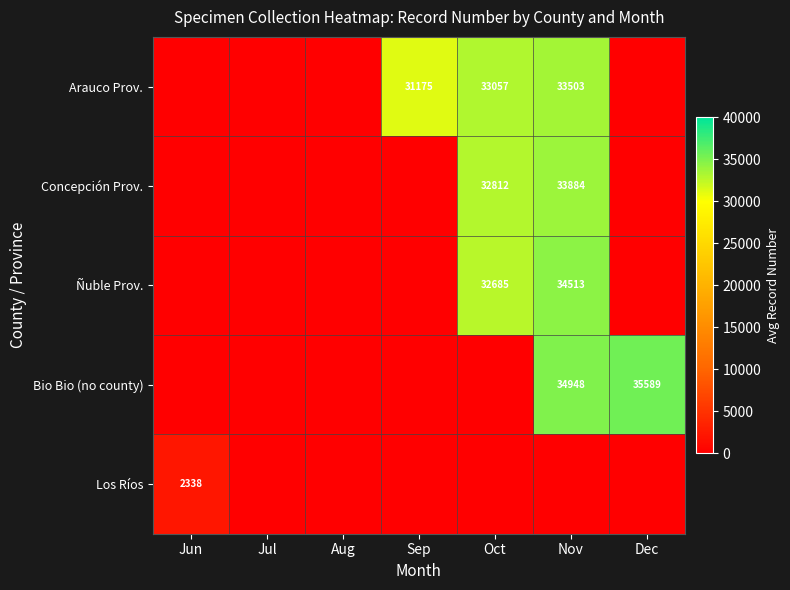

The value of Concepción Prov. at Nov is 33884. True or false?

True